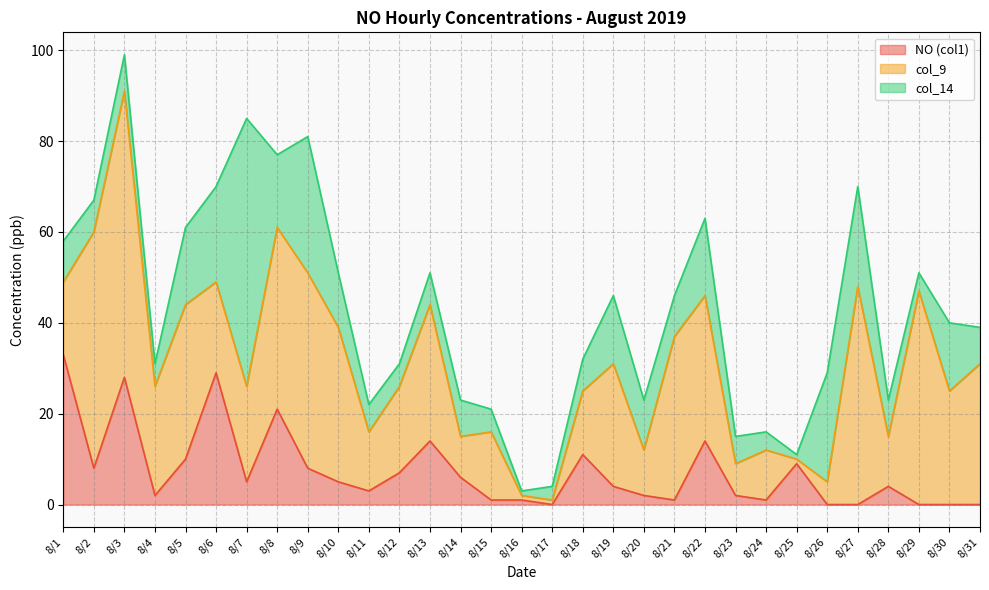

Which series has the largest total across all categories?

col_9